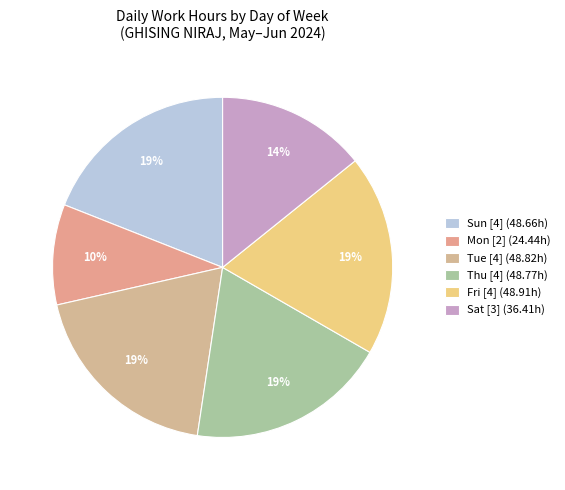

Count the number of slices in the pie.

6